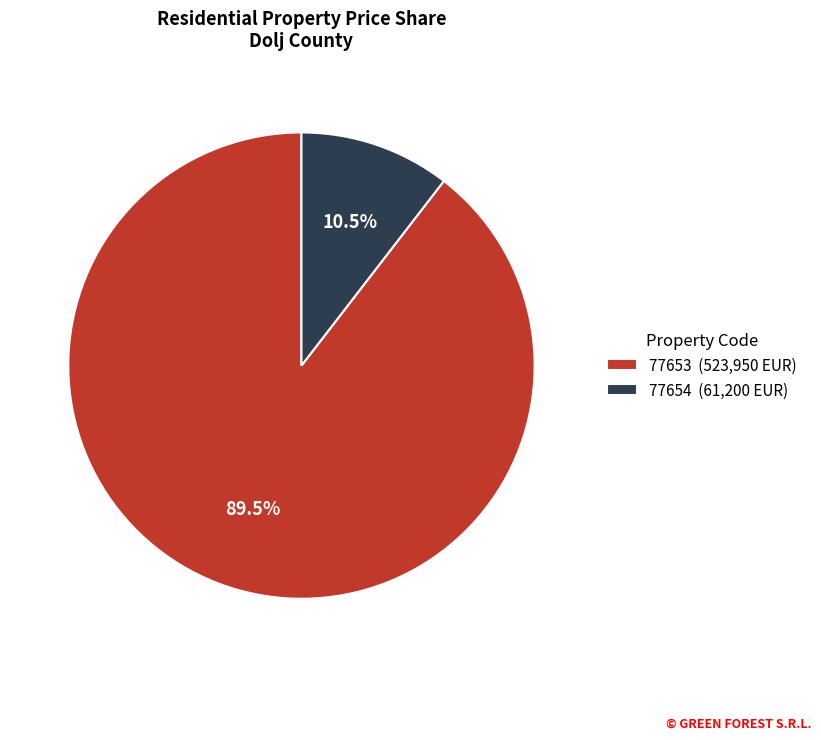

To the nearest percent, what is the difference between the largest and smallest slice percentages?

79%